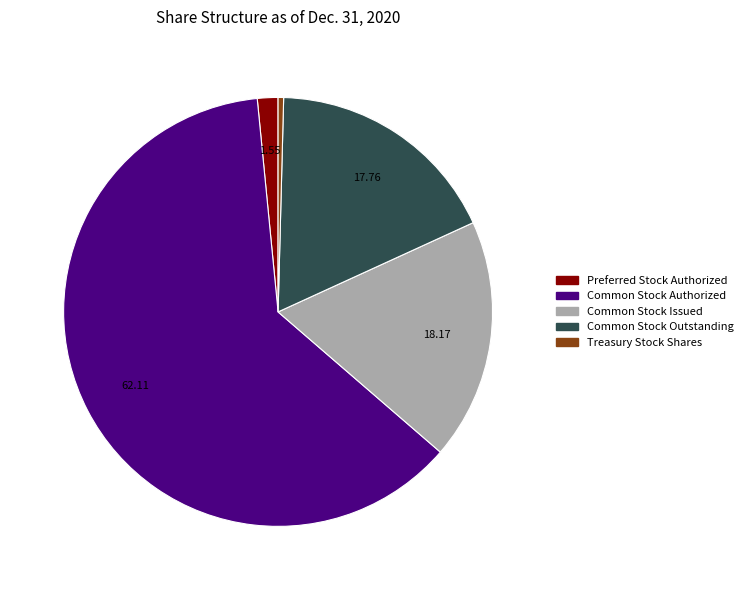

Between Common Stock Issued and Treasury Stock Shares, which is larger?

Common Stock Issued